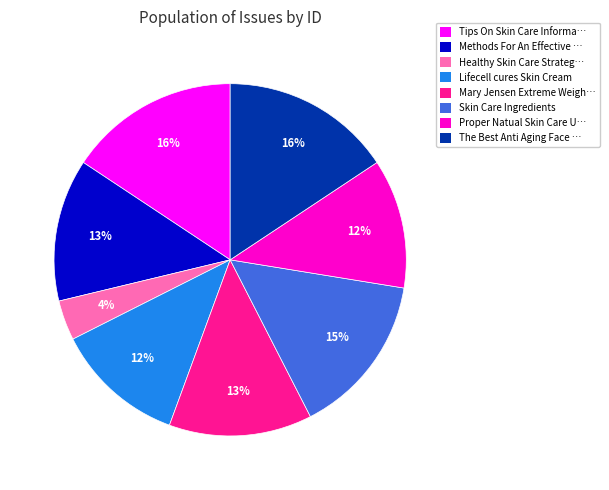

Is there a majority slice in this chart?

No